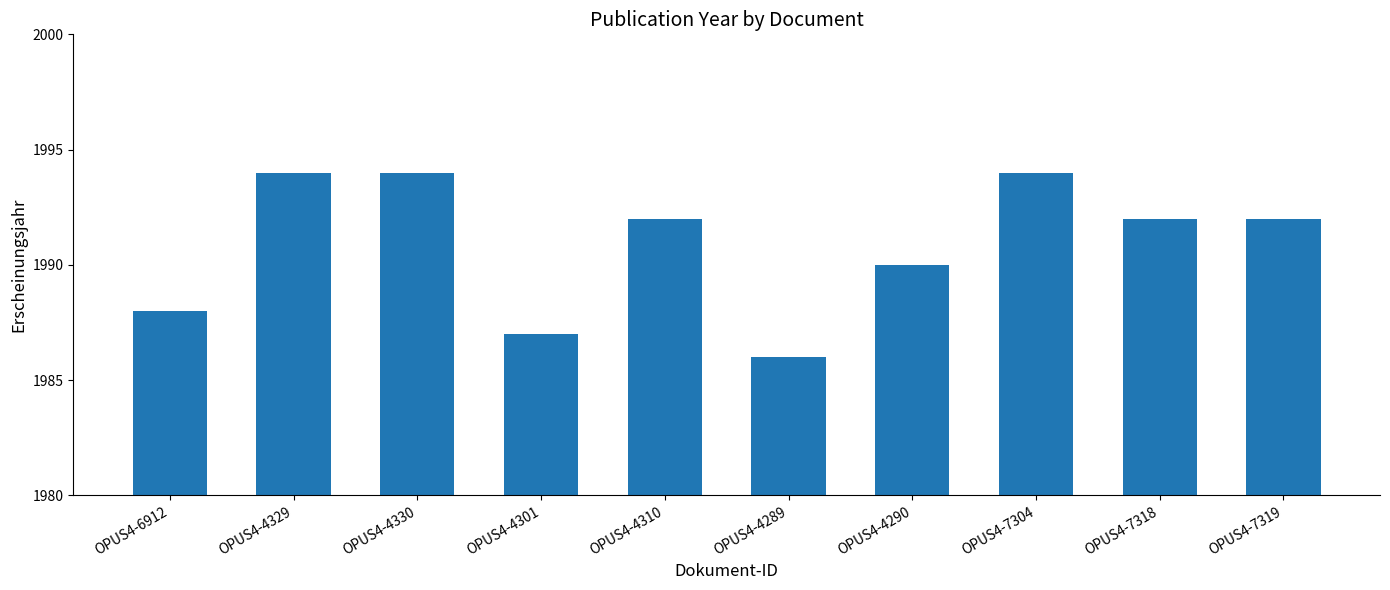

Does the chart contain stacked bars?

No